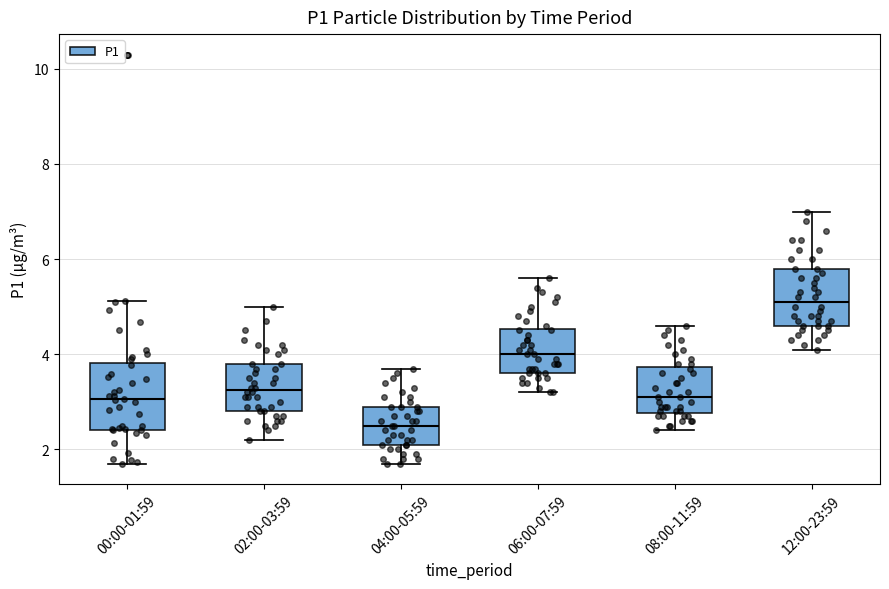

Where is the lower edge of the box for 04:00-05:59 on the y-axis? The values are not printed on the chart, so give them approximately, as read against the axis.

2.2